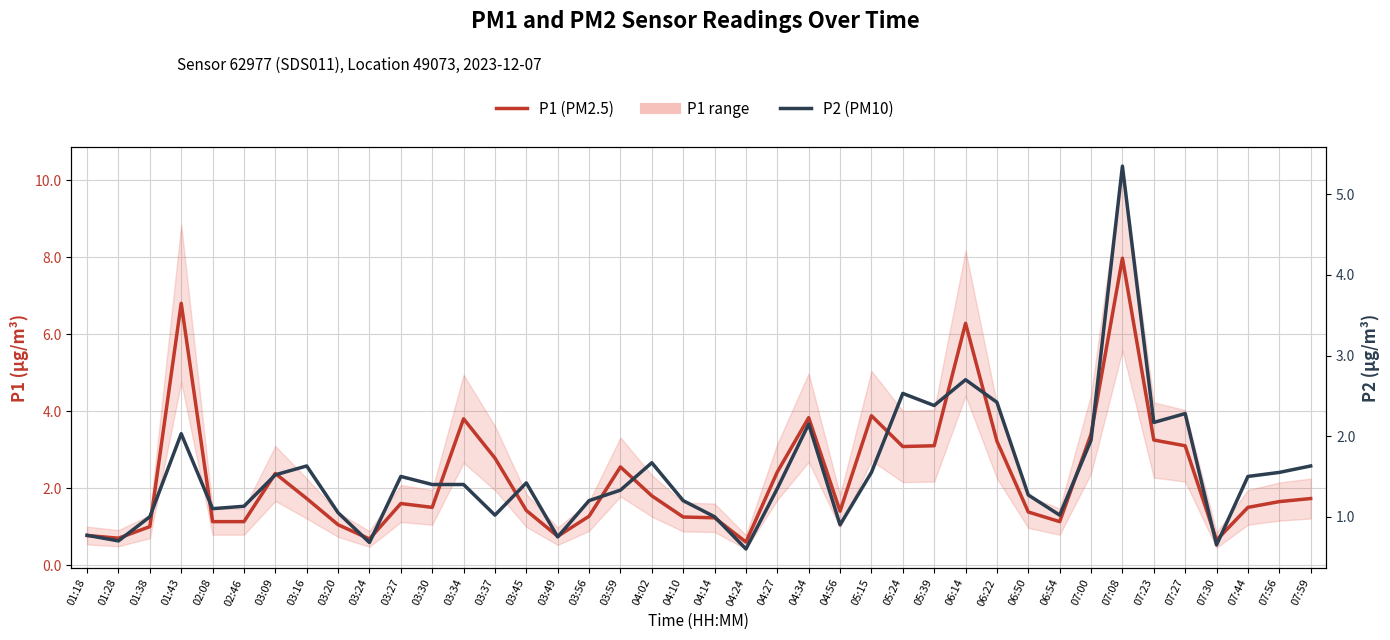

True or false: P2 and P1 cross at least once.

False